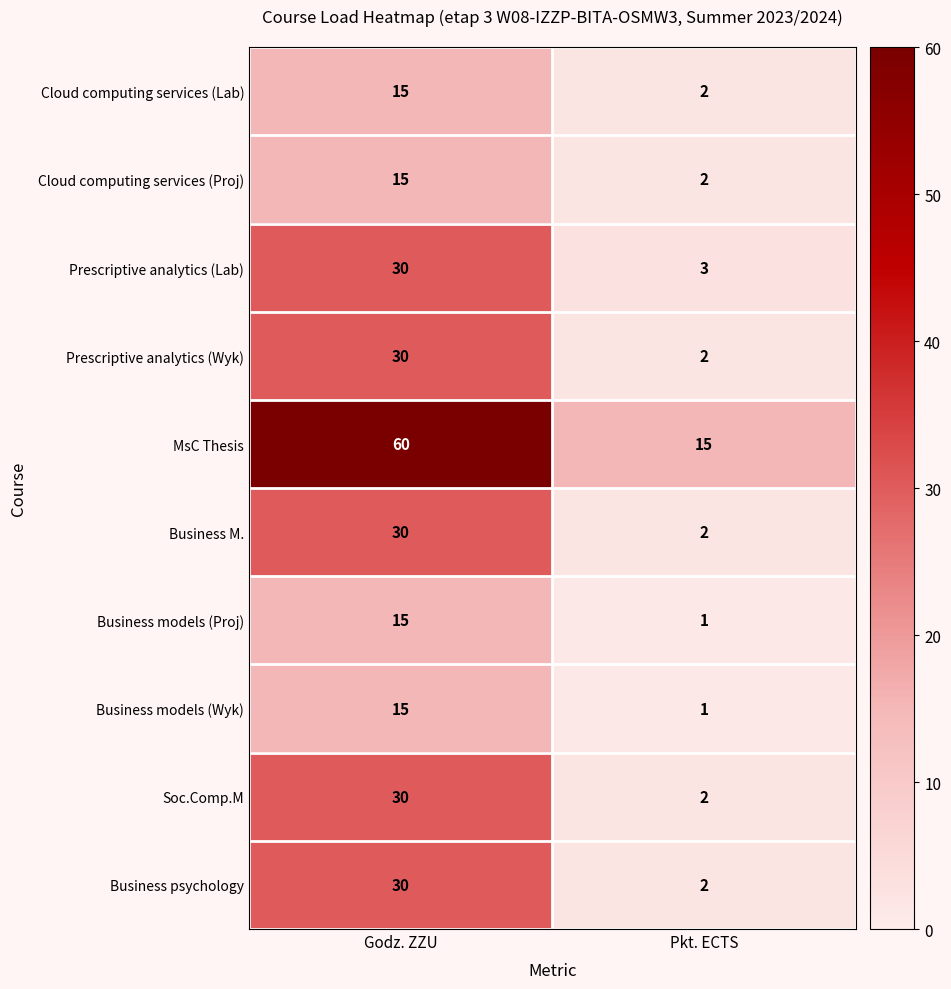

What is the spread (max minus min) of values at Pkt. ECTS?

14